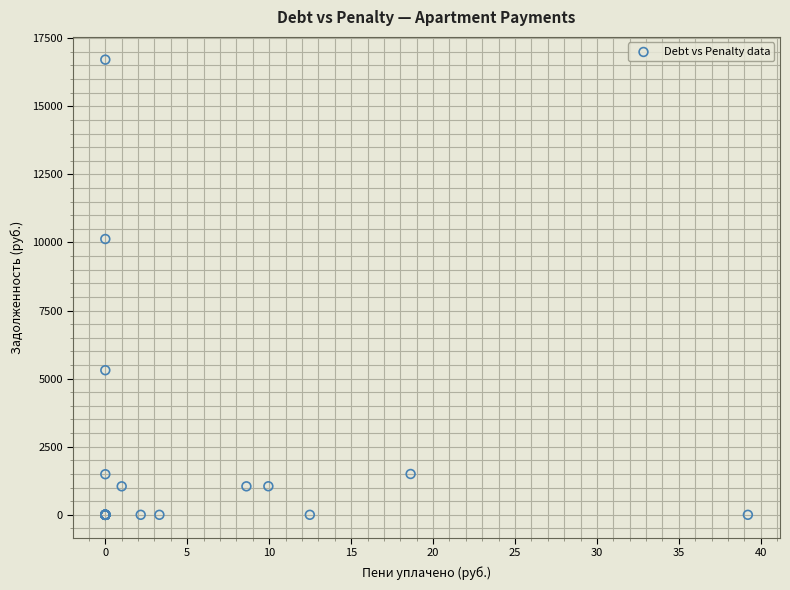

What Y value in the scatter plot is closest to 8356?

10127.4